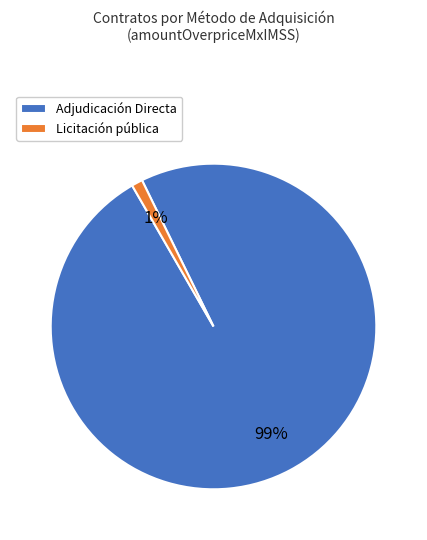

How many slices are in this pie chart?

2